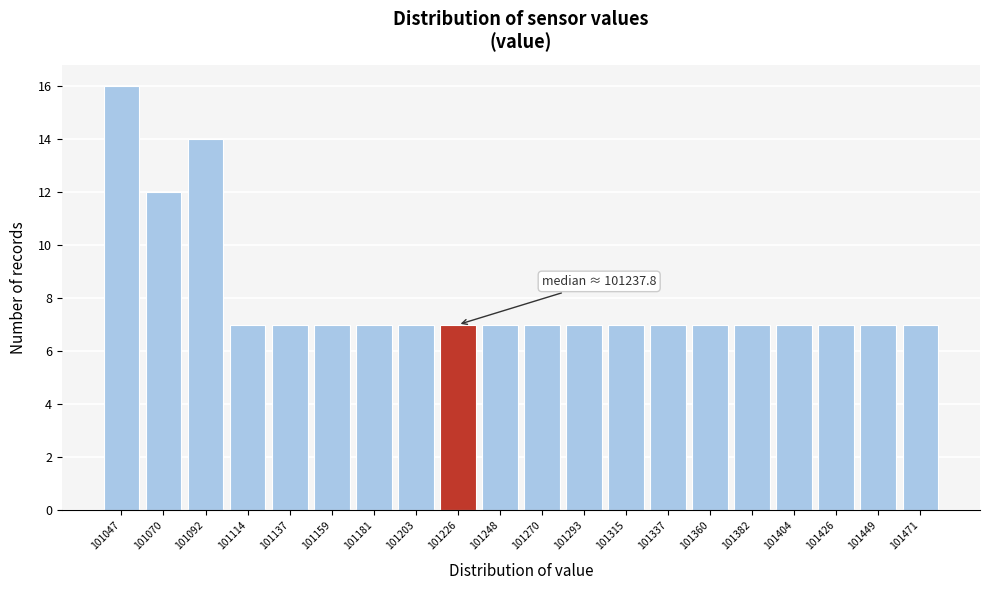

Reading left to right, extract all data points from this chart.

101047=16	101070=12	101092=14	101114=7	101137=7	101159=7	101181=7	101203=7	101226=7	101248=7	101270=7	101293=7	101315=7	101337=7	101360=7	101382=7	101404=7	101426=7	101449=7	101471=7